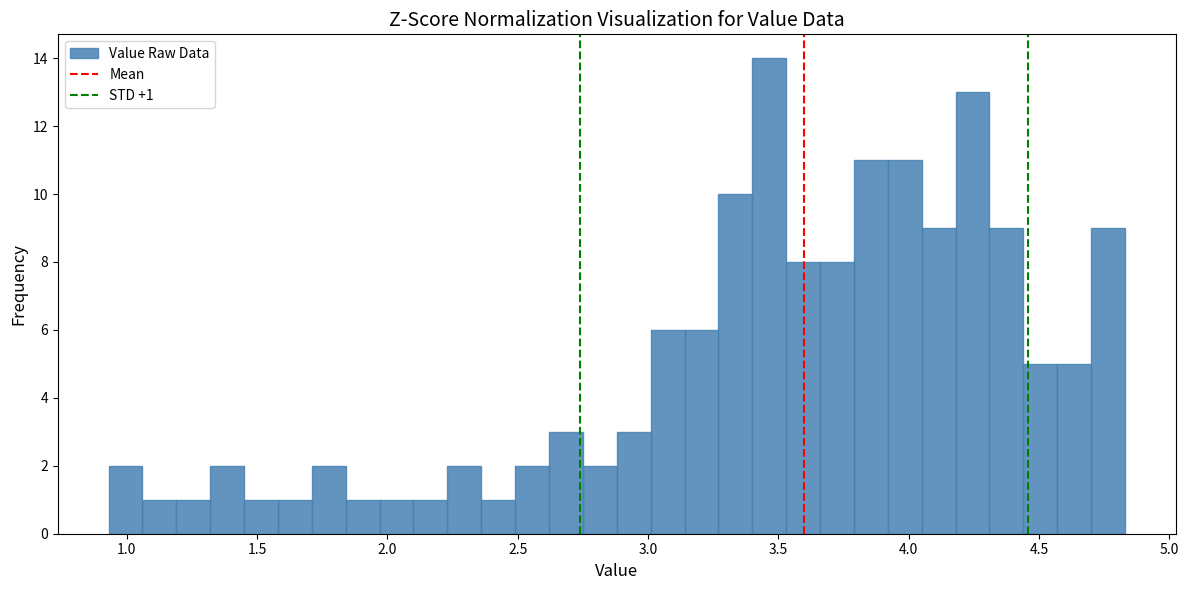

Read against the x-axis, roughly where is the centre of the tallest bar?

3.45